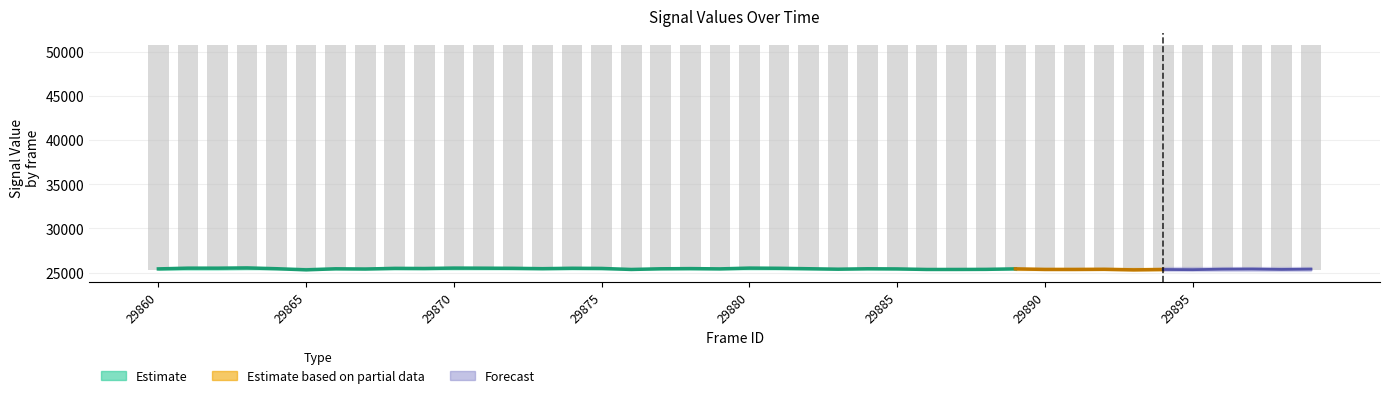

At which label does Estimate upper reach its minimum?

29876